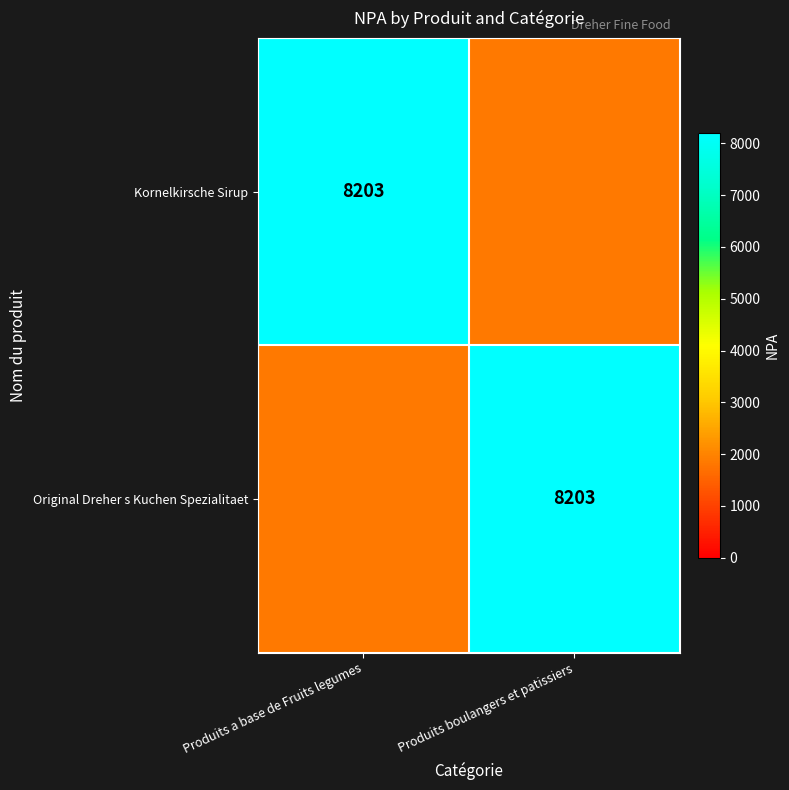

Count the Original Dreher s Kuchen Spezialitaet values in the range 0 to 8203.

2